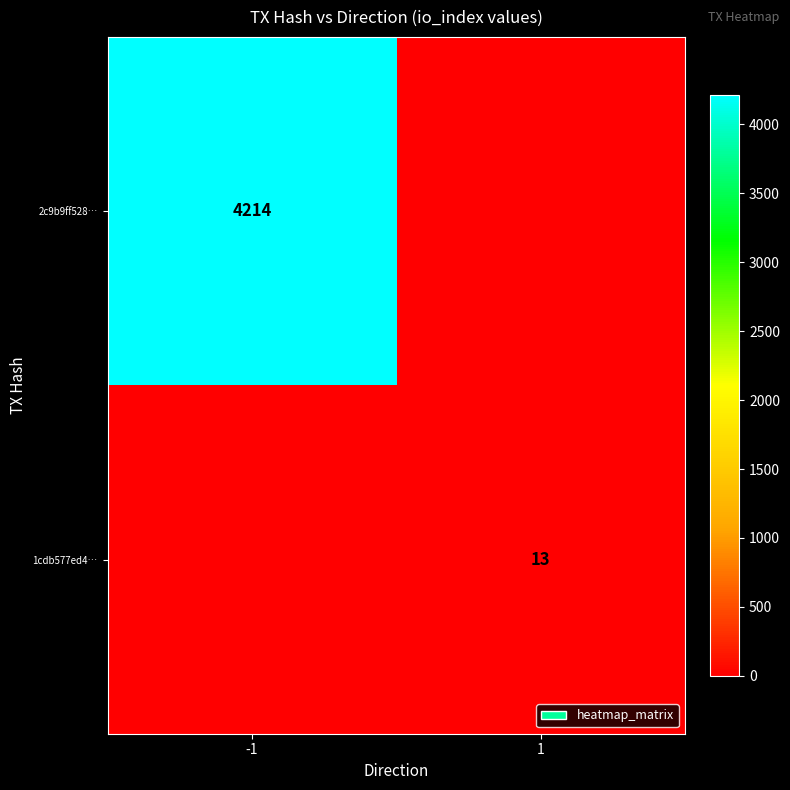

The value of 1cdb577ed4… at 1 is 13. True or false?

True